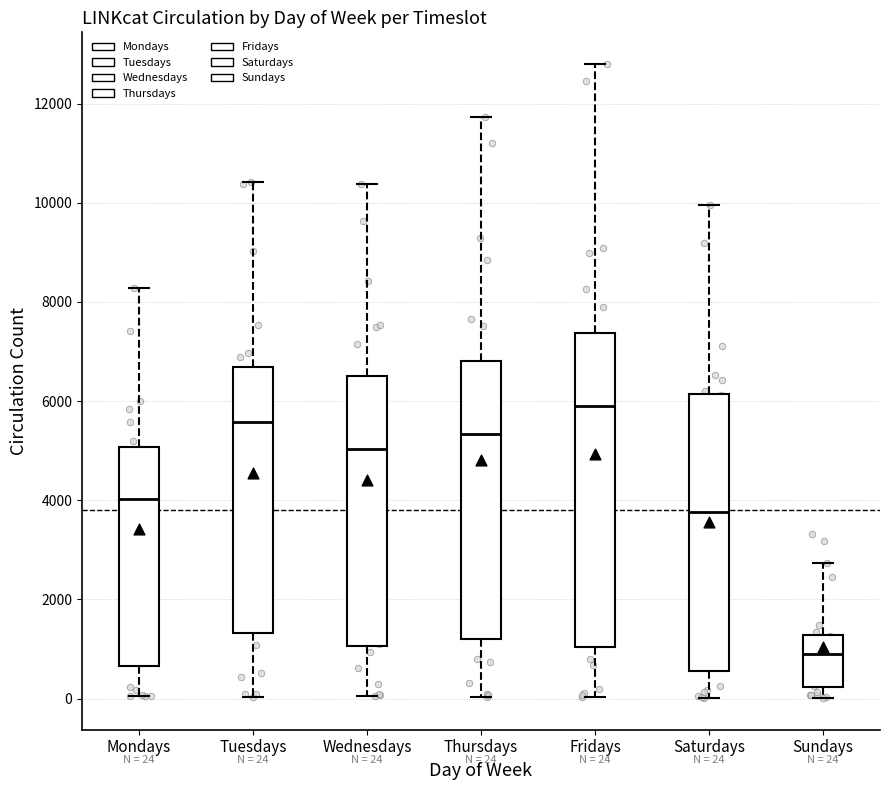

Comparing the boxes themselves (not the whiskers), which one is the tallest?

Fridays